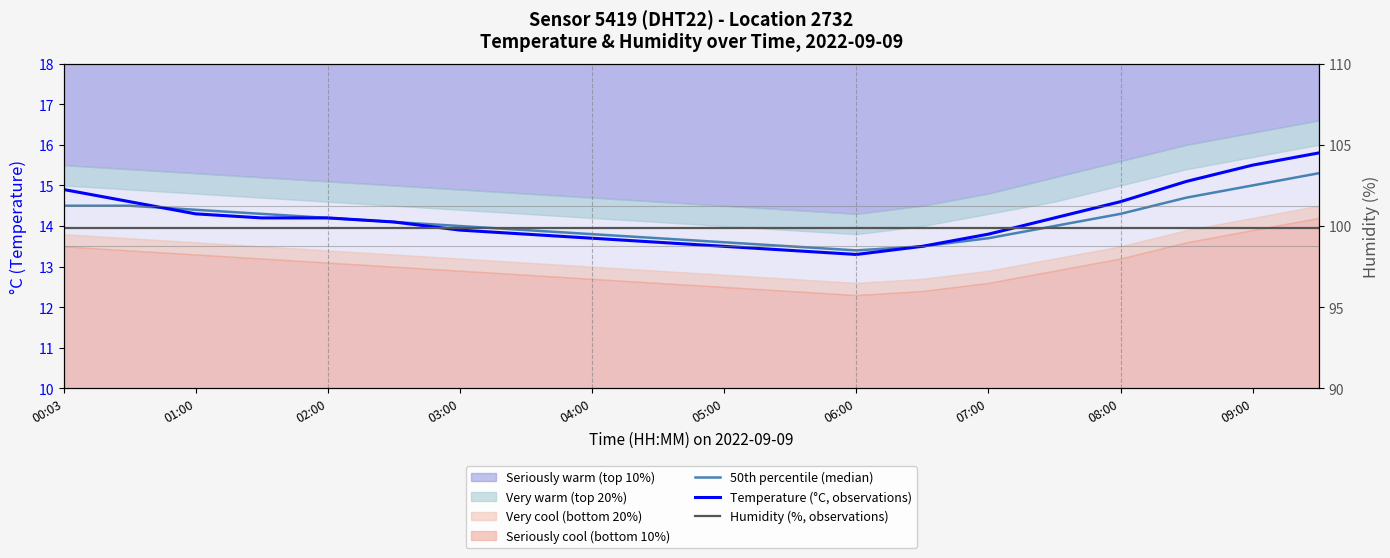

What is the value of the 50th percentile (median) point at the 10th from the left?

13.7